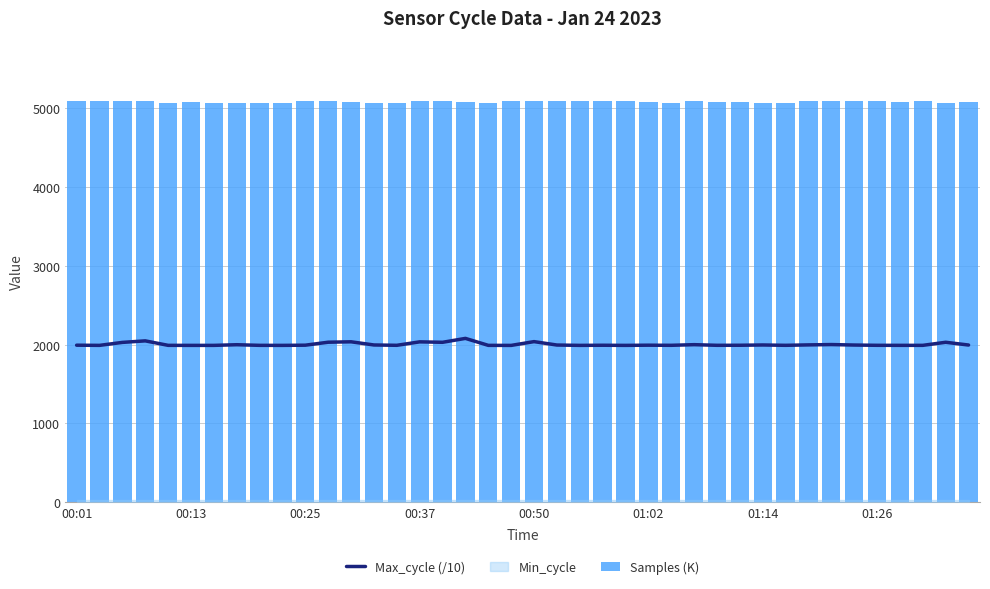

Between 23 and 27, which series saw the biggest shift?

Max_cycle (/10)